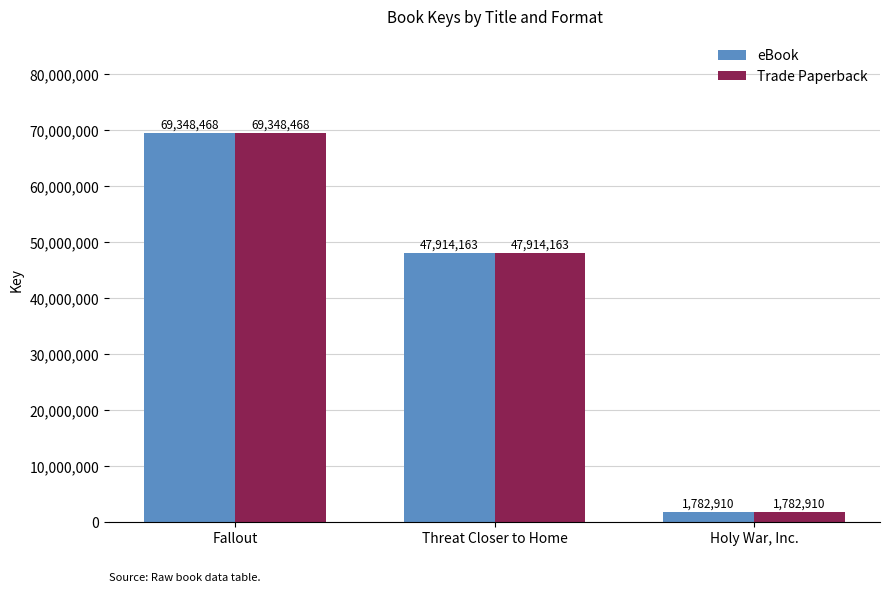

Reading right to left, list all the values displayed in this chart.

eBook: Holy War, Inc.=1782910	Threat Closer to Home=47914163	Fallout=69348468
Trade Paperback: Holy War, Inc.=1782910	Threat Closer to Home=47914163	Fallout=69348468